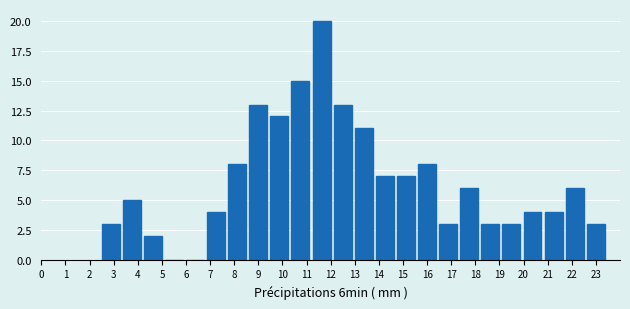

Reading left to right, transcribe this chart: for each bar, give the range it covers on the x-axis and its height. Neither the bar edges nor the heights are printed on the chart, so give them approximately, as read against the axes.

2.5 to 3.4: 3
3.4 to 4.3: 5
4.3 to 5.1: 2
5.1 to 6.0: 0
6.0 to 6.9: 0
6.9 to 7.8: 4
7.8 to 8.6: 8
8.6 to 9.5: 13
9.5 to 10.4: 12
10.4 to 11.3: 15
11.3 to 12.1: 20
12.1 to 13.0: 13
13.0 to 13.9: 11
13.9 to 14.8: 7
14.8 to 15.6: 7
15.6 to 16.5: 8
16.5 to 17.4: 3
17.4 to 18.3: 6
18.3 to 19.1: 3
19.1 to 20.0: 3
20.0 to 20.9: 4
20.9 to 21.8: 4
21.8 to 22.6: 6
22.6 to 23.5: 3